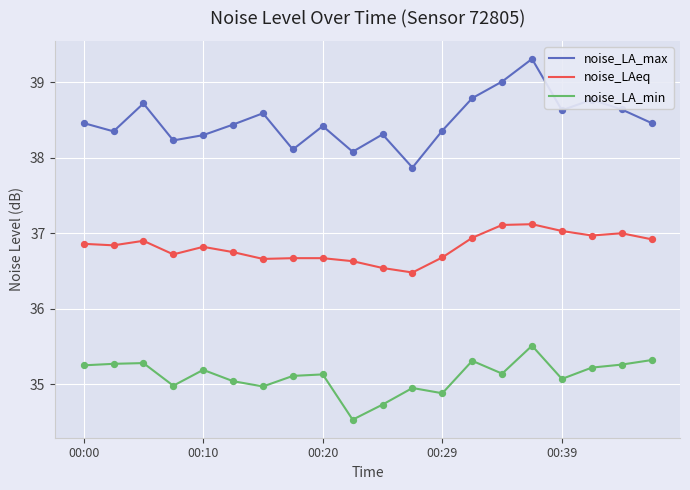

At how many categories does at least one series exceed 35?

20